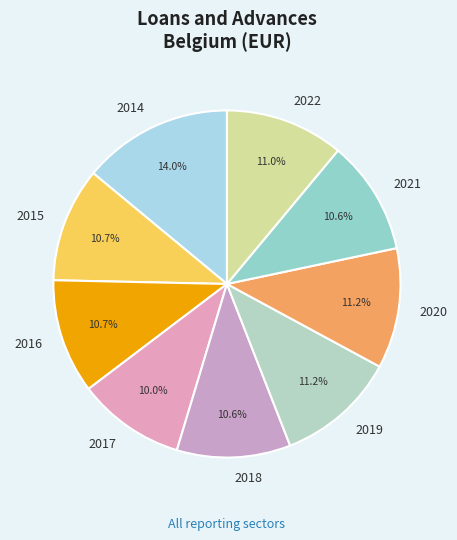

To the nearest percent, what is the average slice percentage?

11%